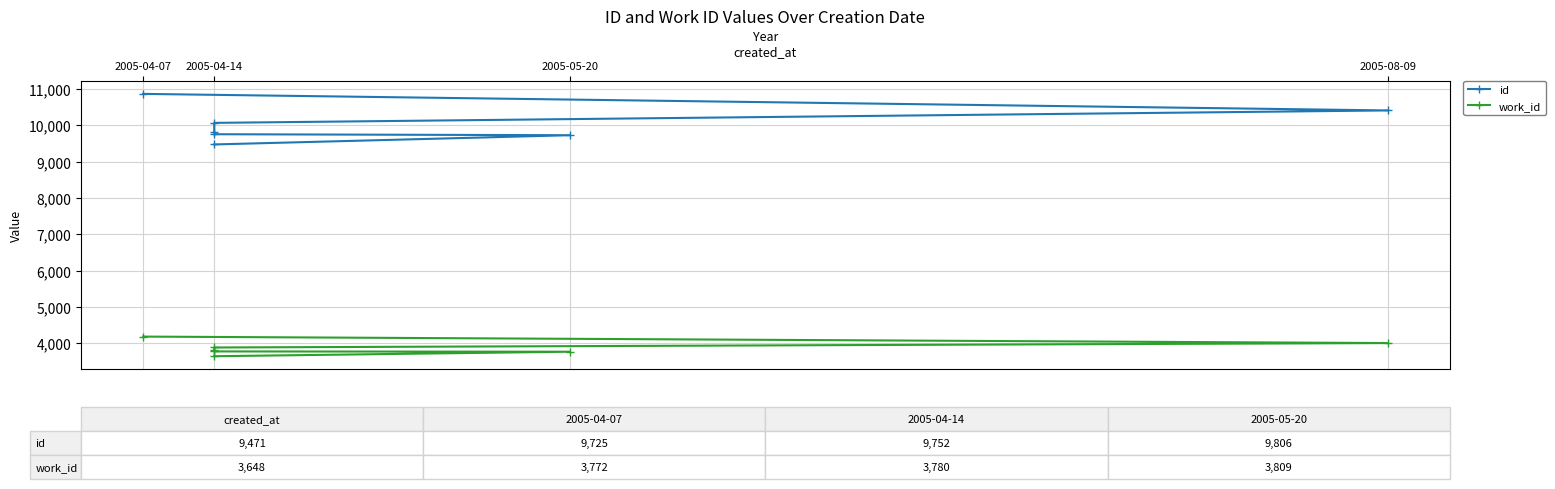

What is the label of the 2nd point from the left?

2005-05-20